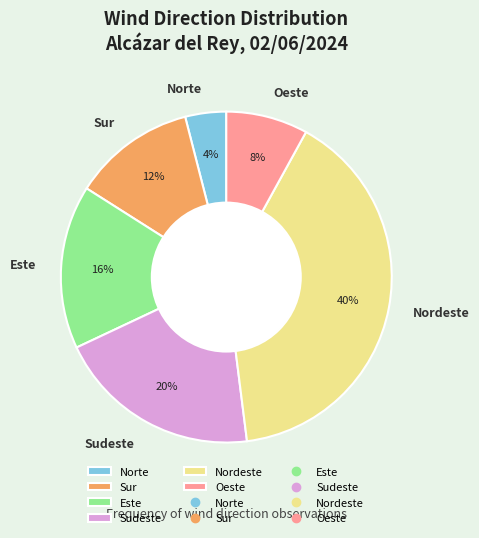

To the nearest percent, what is the average slice percentage?

17%